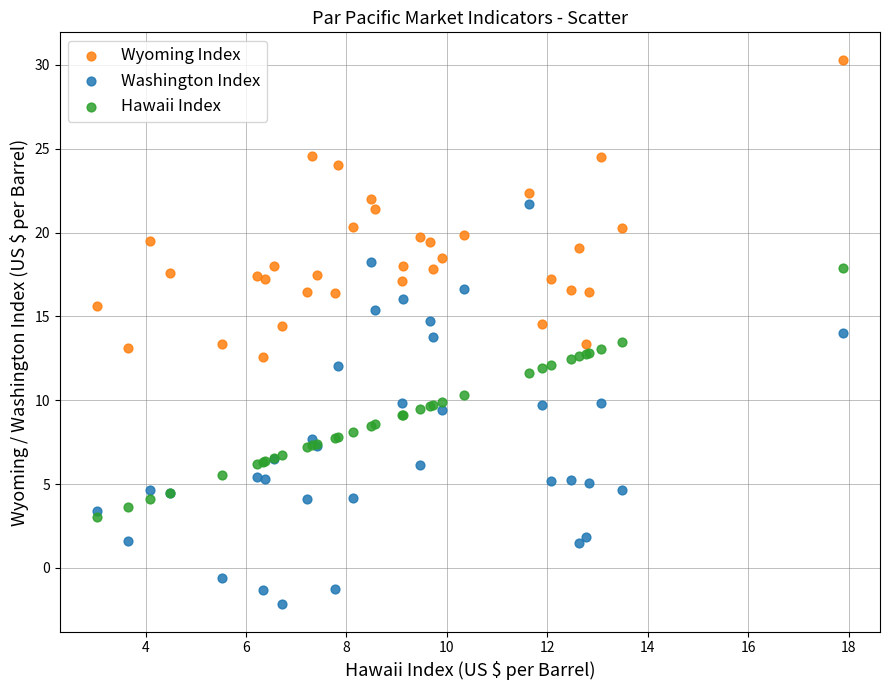

Which series reaches the minimum Y coordinate?

Washington Index